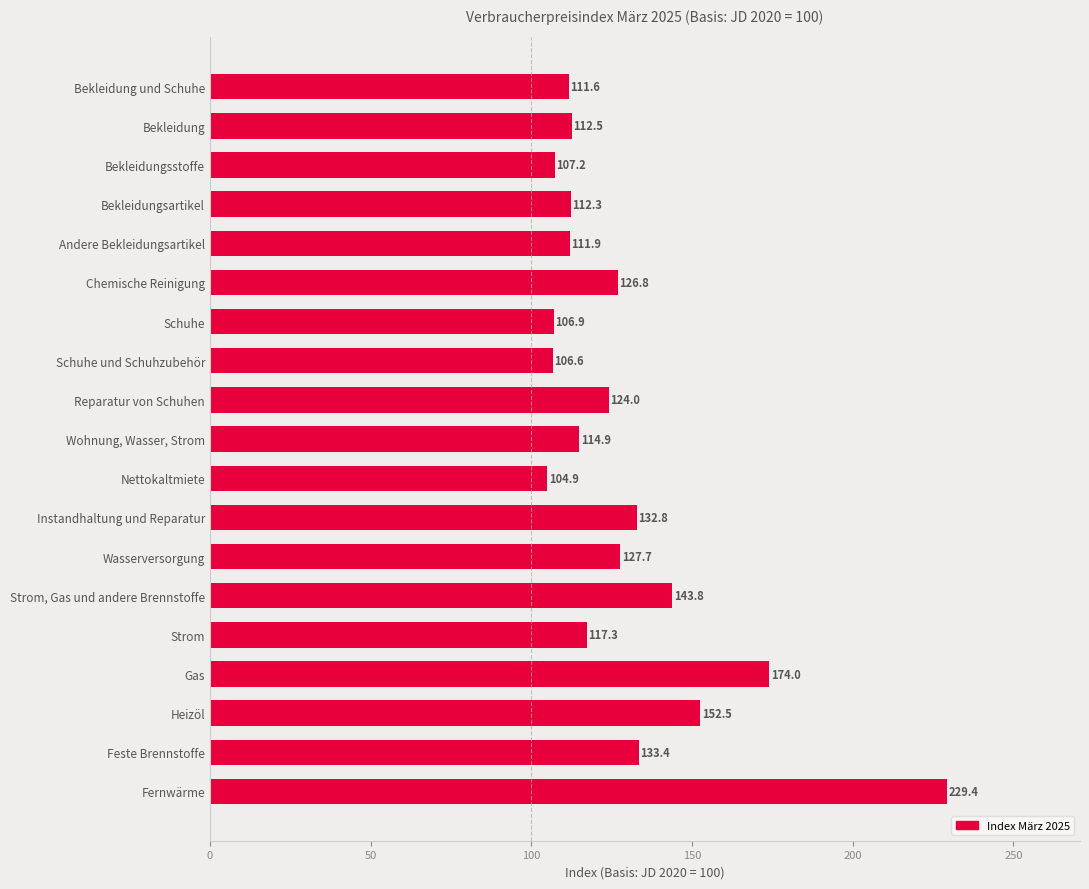

Between Strom and Schuhe und Schuhzubehör, which is larger?

Strom